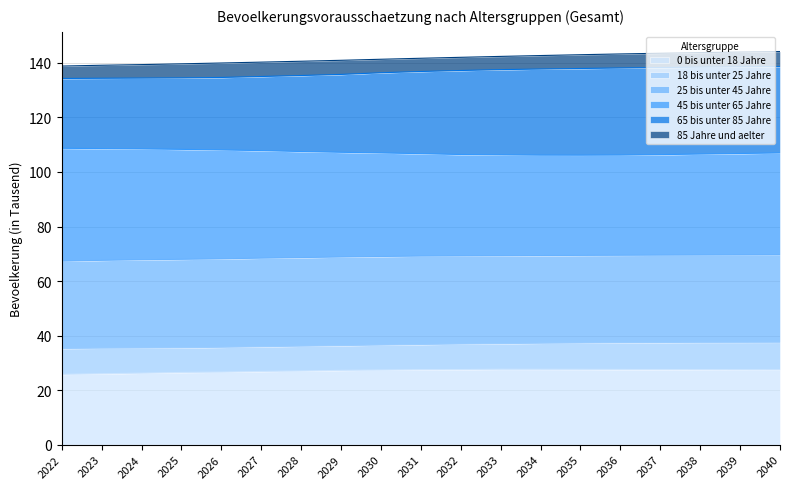

True or false: 65 bis unter 85 Jahre and 45 bis unter 65 Jahre cross at least once.

False